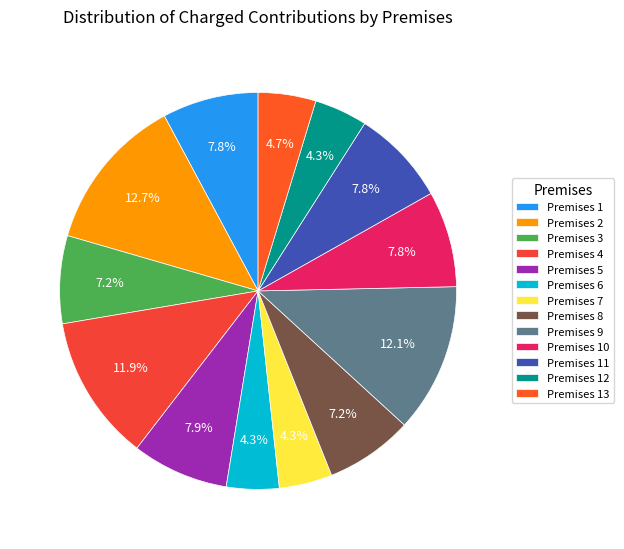

Rank the categories by value from highest to lowest.

2, 9, 4, 5, 1, 10, 11, 3, 8, 13, 7, 12, 6